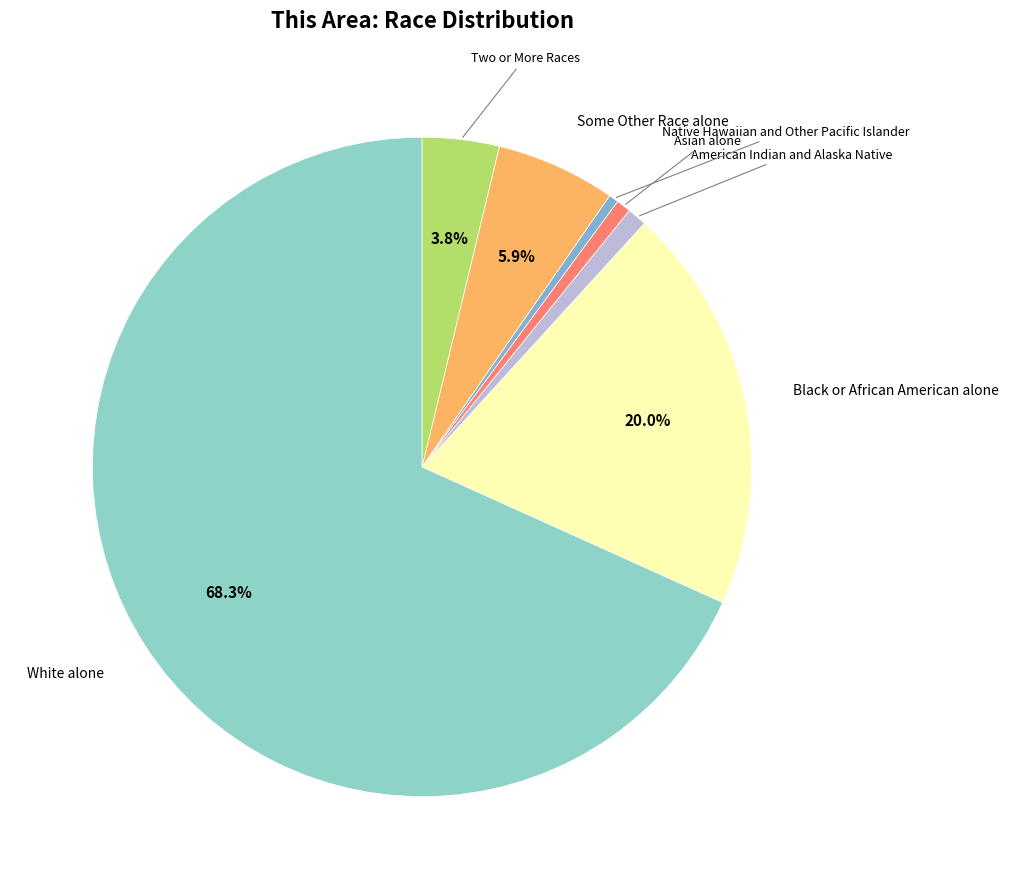

Is there any slice that represents more than half of the pie?

Yes